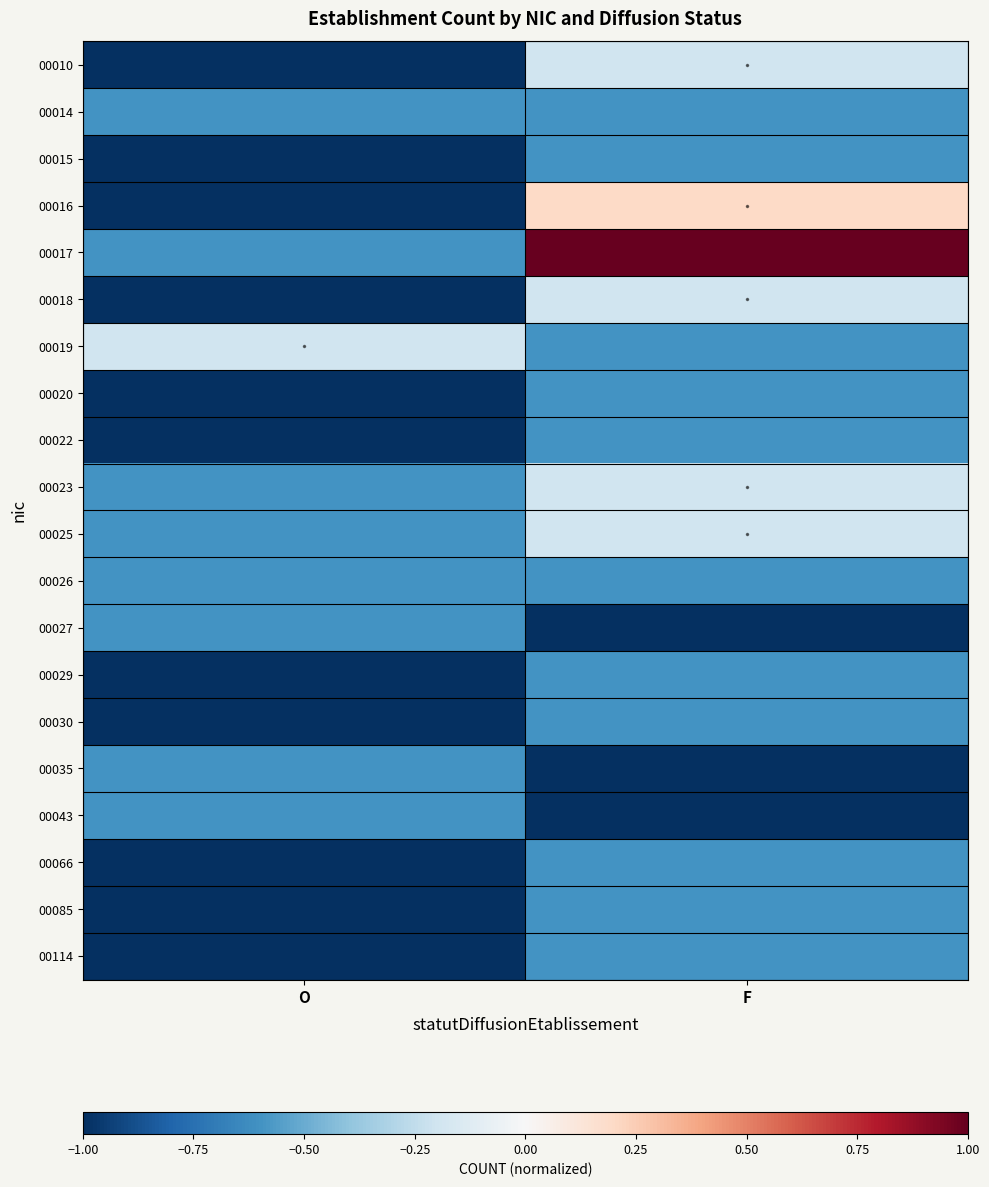

Which series has the largest range (max minus min)?

00017